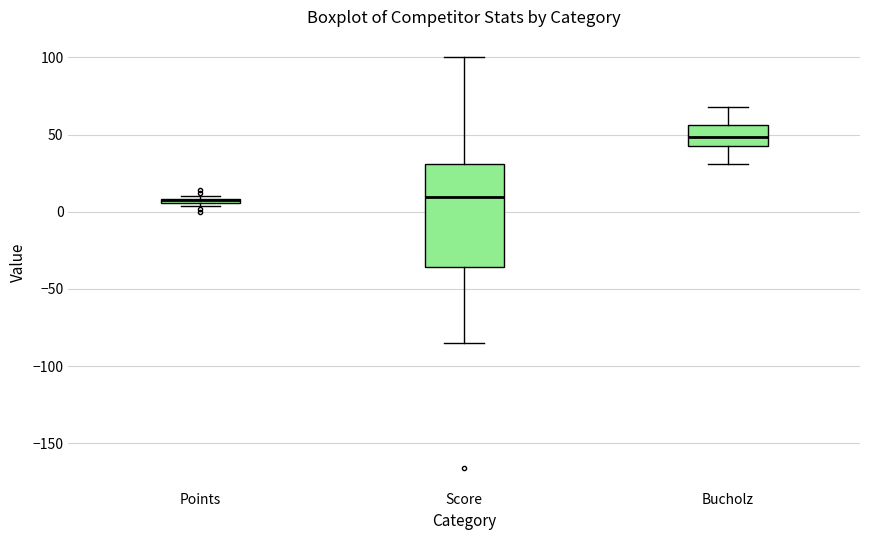

Where is the upper edge of the box for Points on the y-axis? The values are not printed on the chart, so give them approximately, as read against the axis.

10